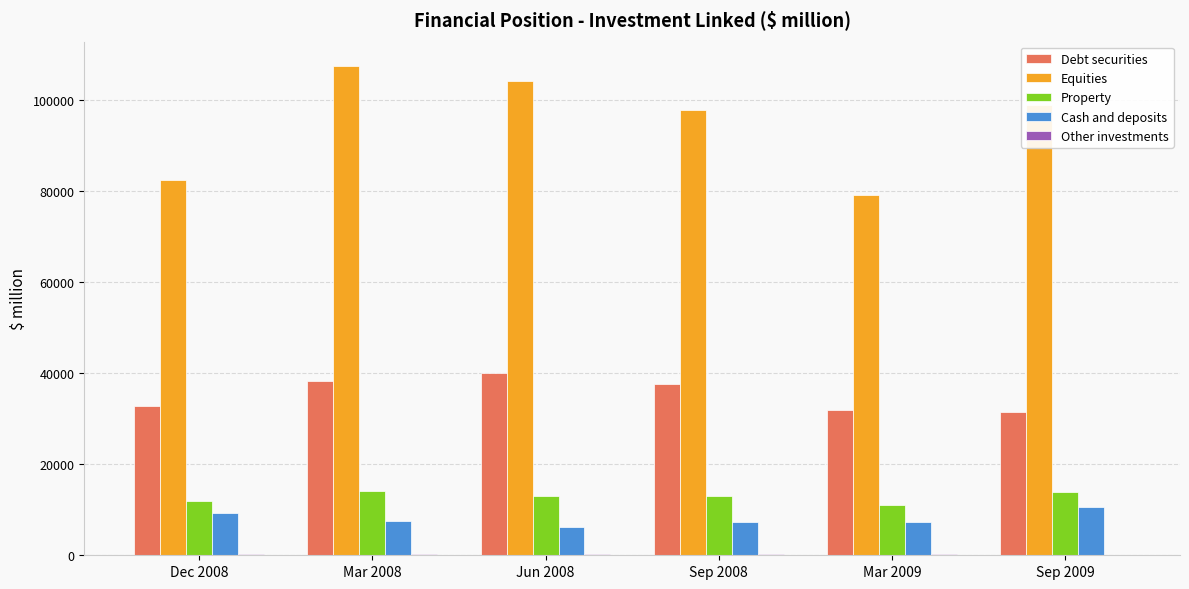

Which series has the largest total across all categories?

Equities